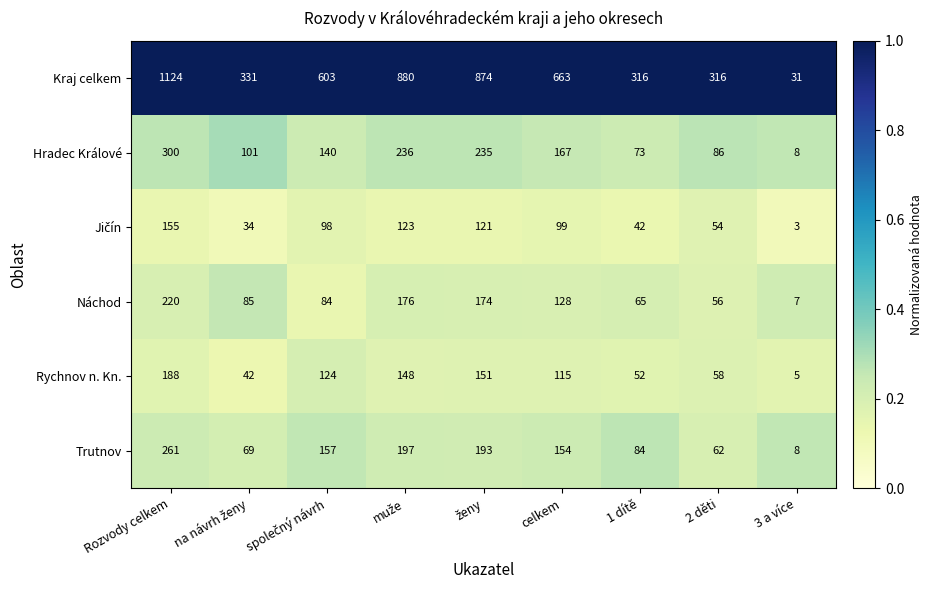

At which category is the sum across all series the highest?

Rozvody celkem